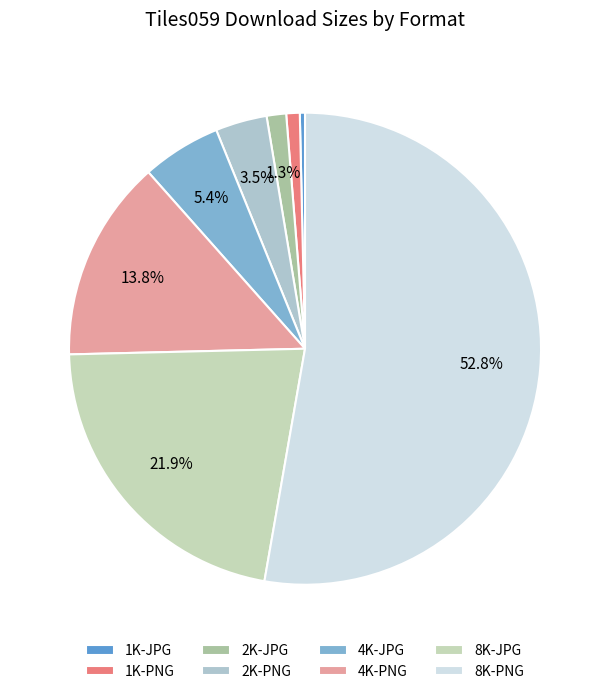

Rank the categories by value from highest to lowest.

8K-PNG, 8K-JPG, 4K-PNG, 4K-JPG, 2K-PNG, 2K-JPG, 1K-PNG, 1K-JPG